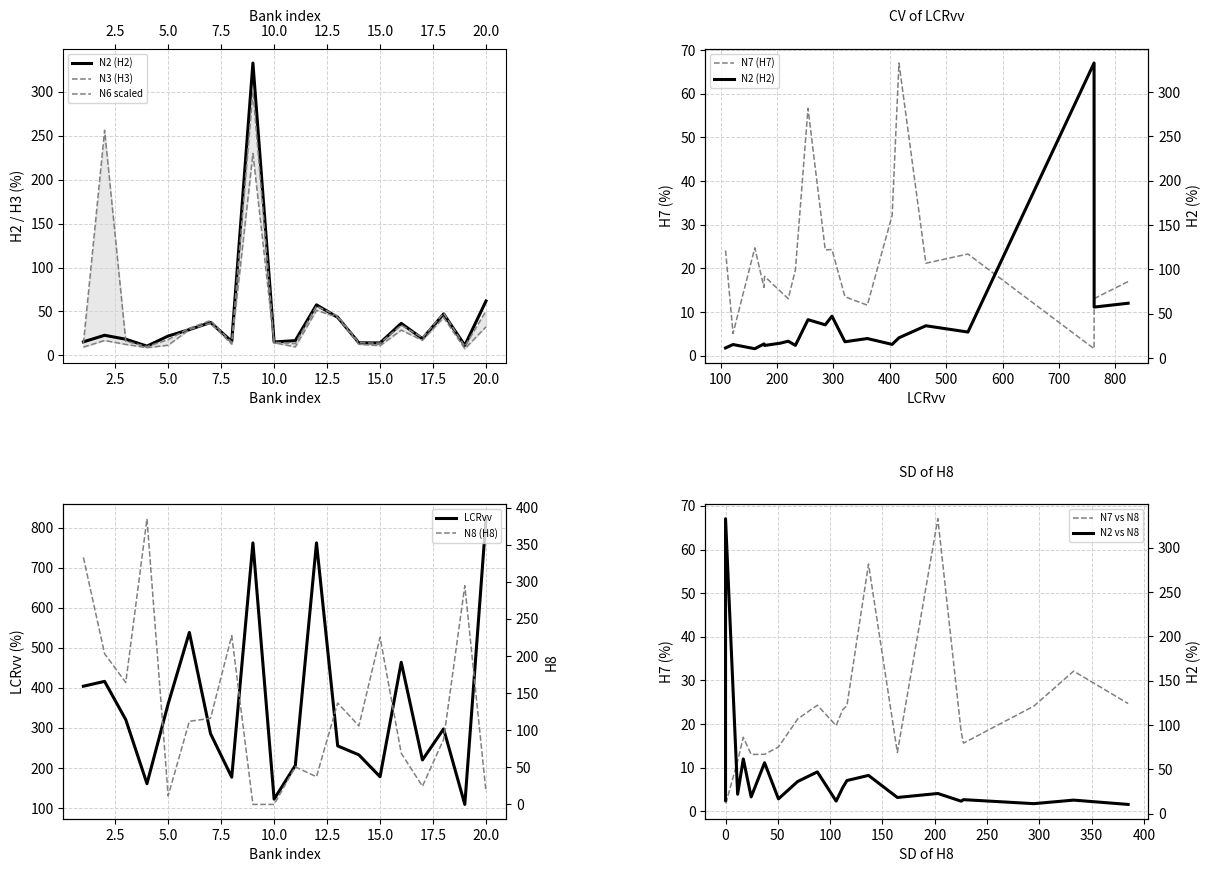

Which series has the largest range (max minus min)?

LCRvv